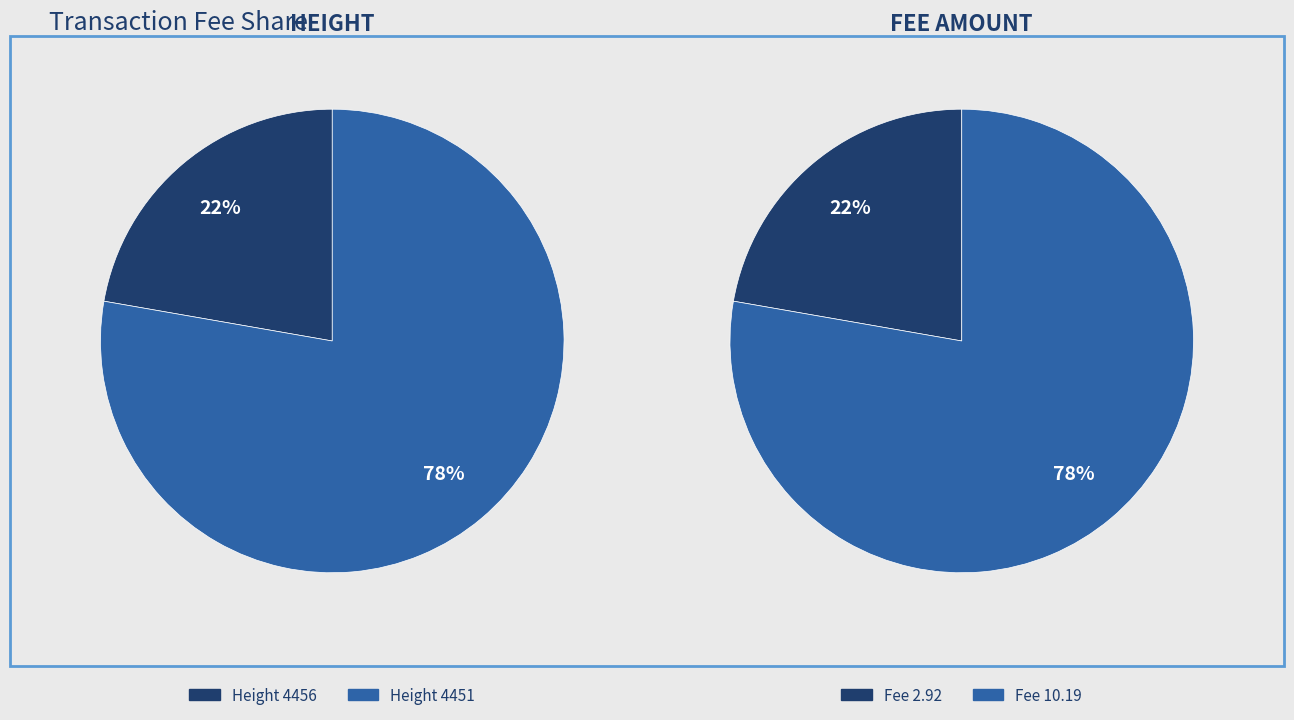

Is 4456 the majority of the pie?

No